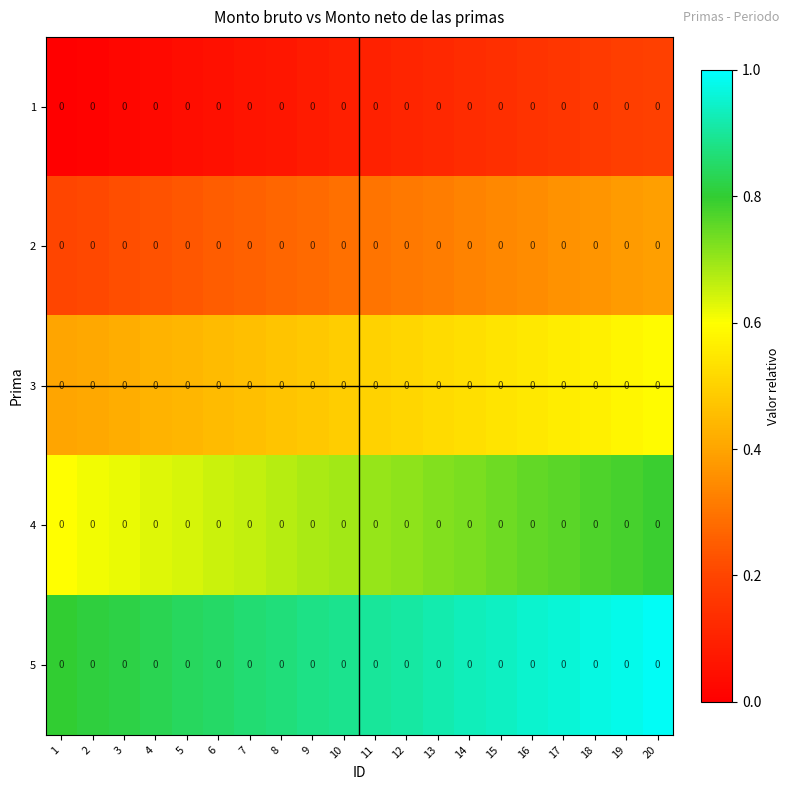

Rank the series at 10 from highest to lowest value.

5, 4, 3, 2, 1